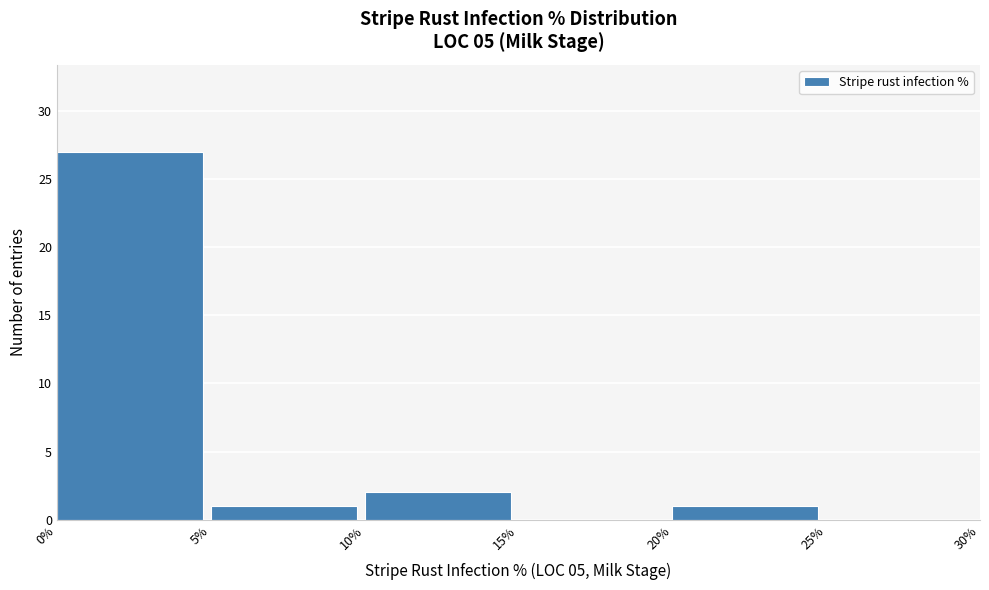

Which range on the x-axis has the tallest bar?

0% to 5%